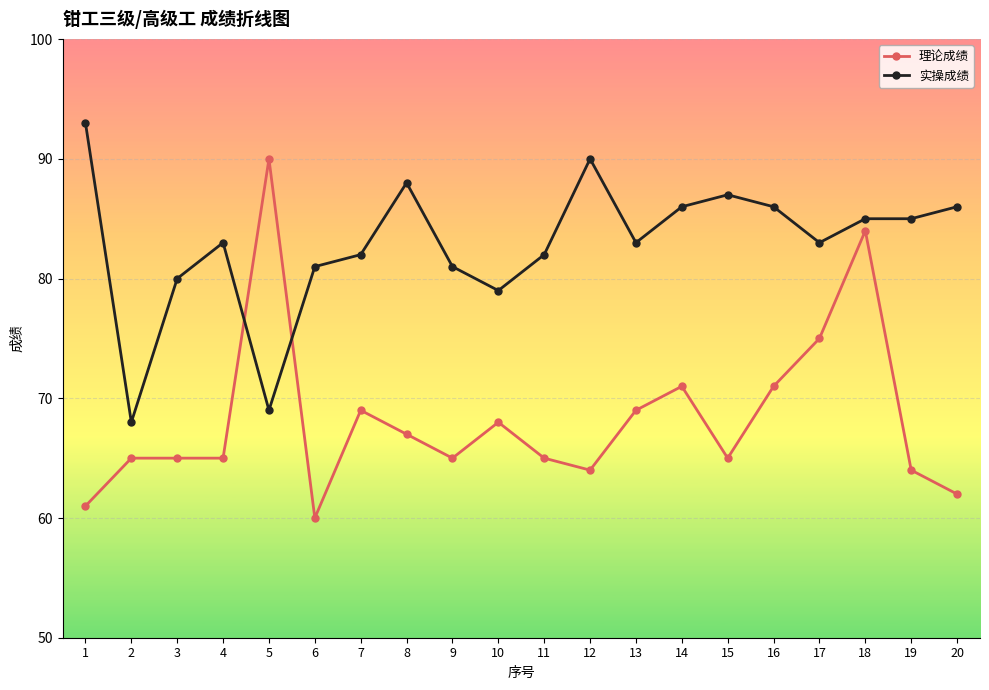

What is the sum of the 实操成绩 values at 12 and 13?

173